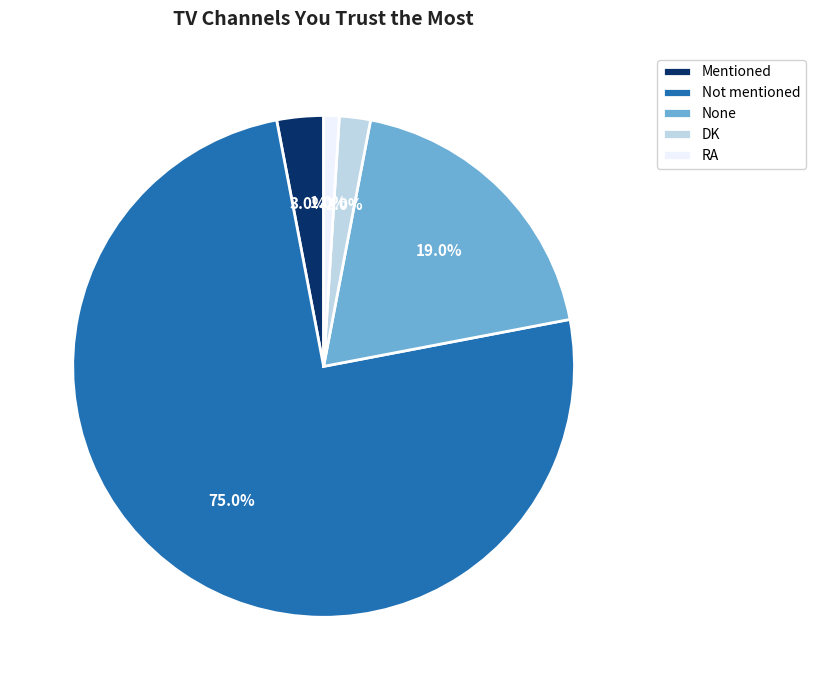

What portion of the pie excludes None?

81.0%